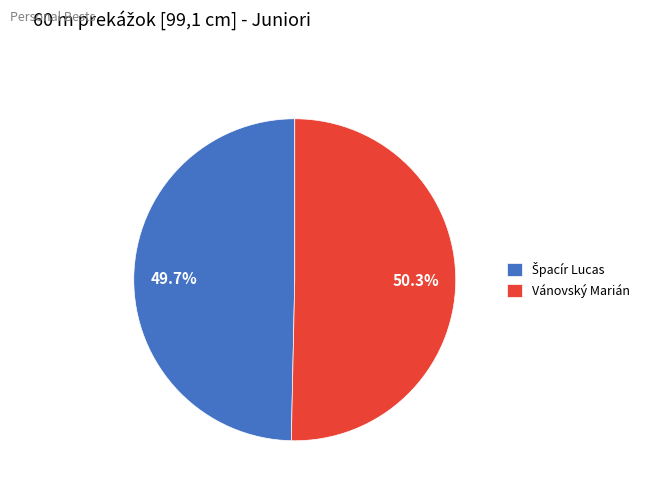

To the nearest percent, what is the difference between the largest and smallest slice percentages?

1%